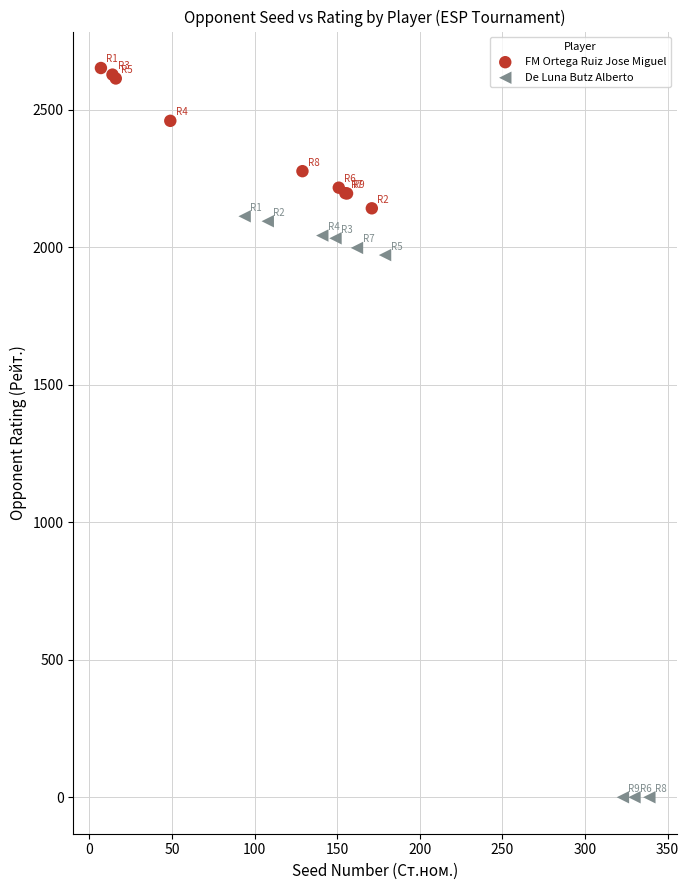

Which series contains the lowest Y value?

De Luna Butz Alberto